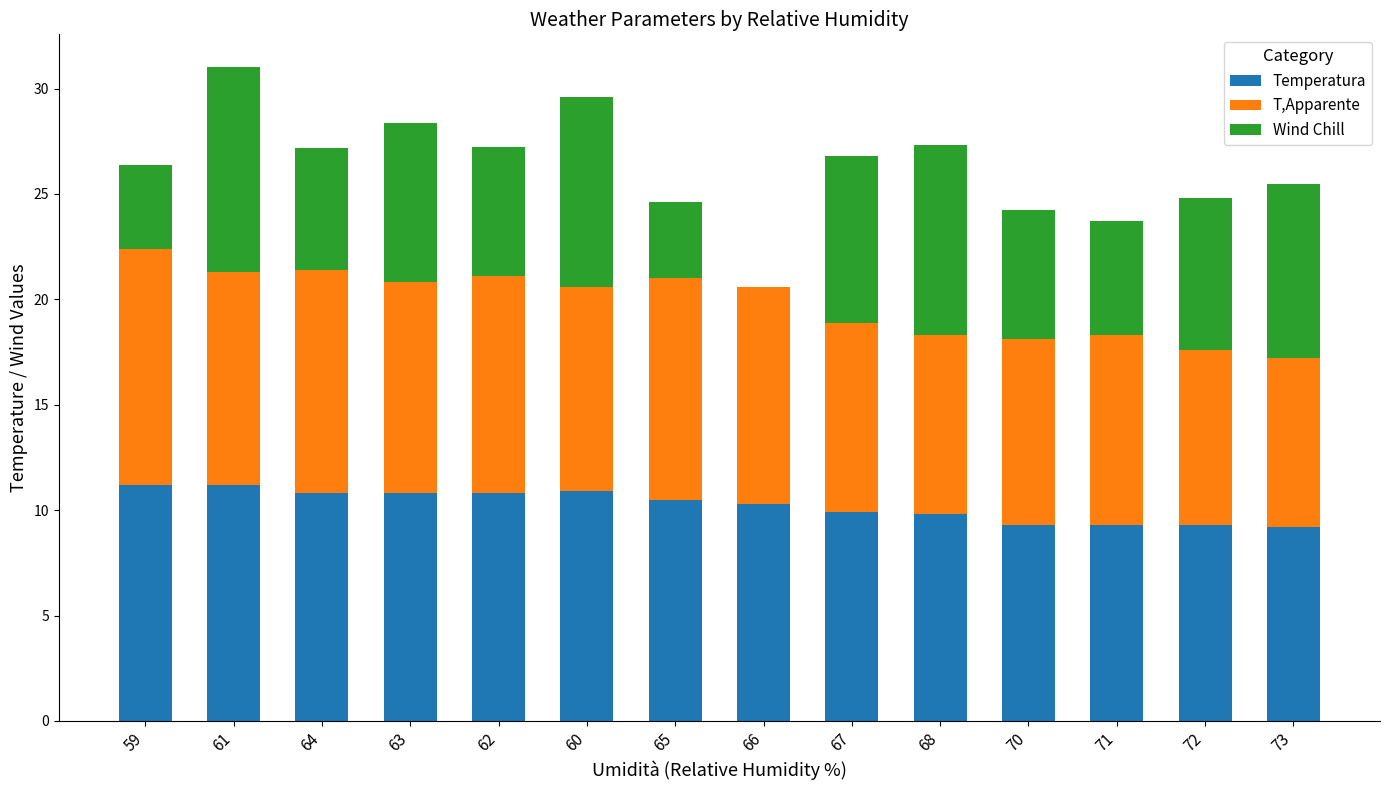

What is the total value across all series at 59?

26.4